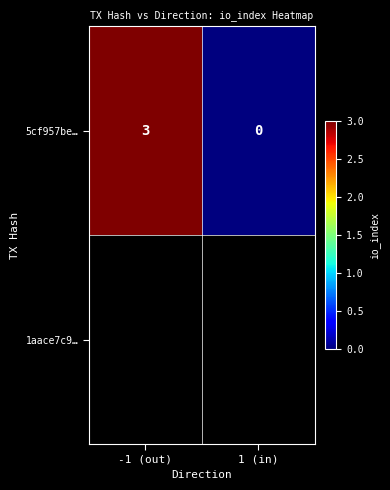

Which has a higher value, -1 (out) or 1 (in)?

-1 (out)